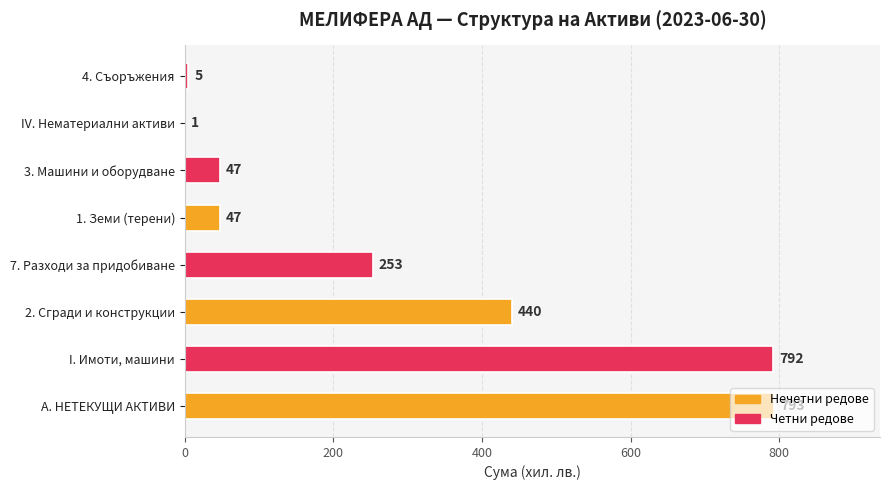

What is the sum of all values?

2378